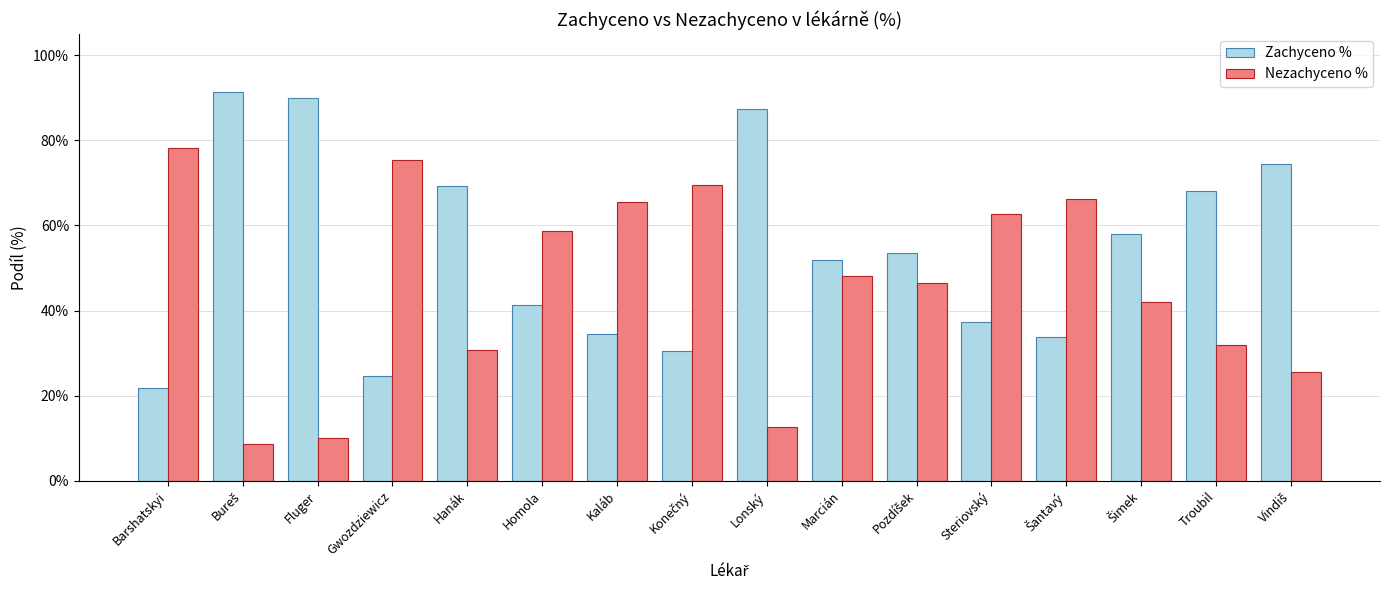

Does the chart contain any negative values?

No